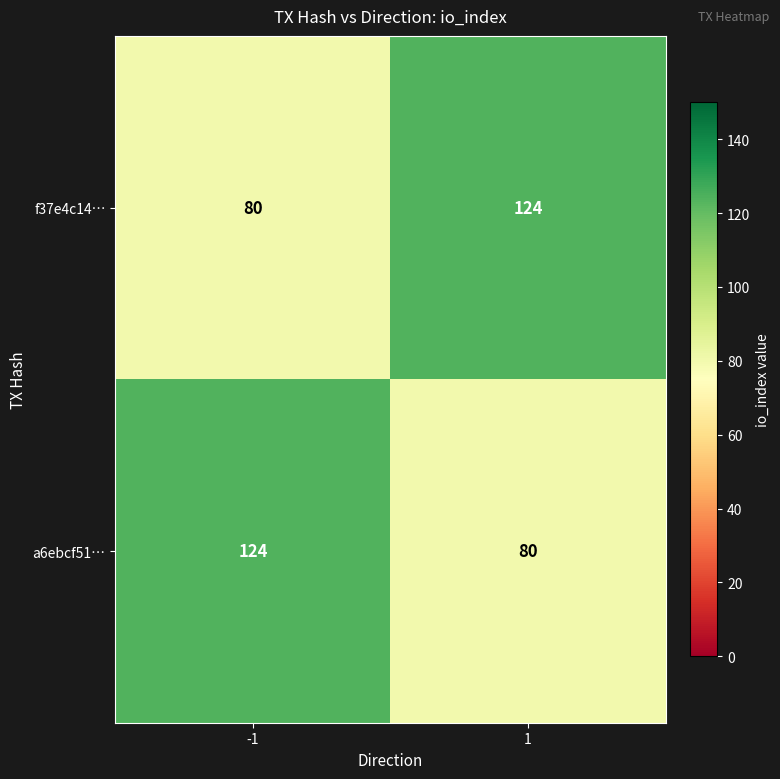

What is the sum of all a6ebcf51… values?

204